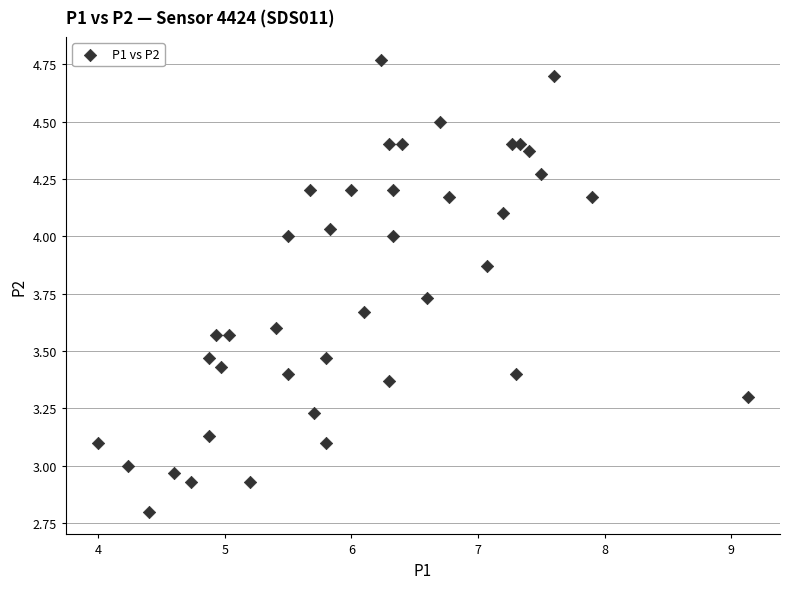

What is the range of Y values (max minus min)?

2.0